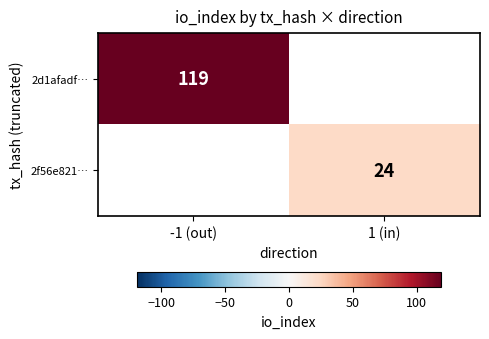

Between 1 (in) and -1 (out), which is larger?

-1 (out)